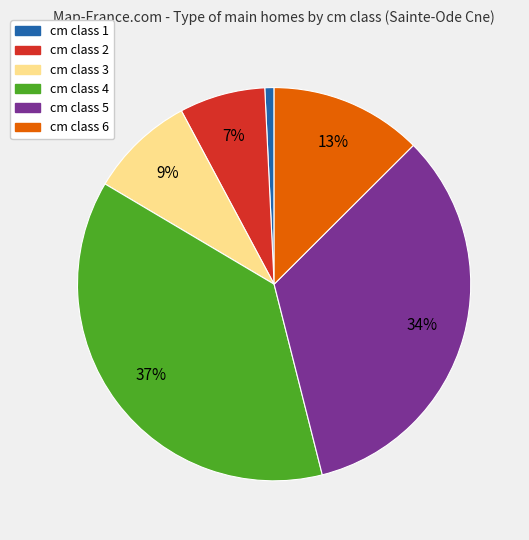

To the nearest percent, what is the average slice percentage?

17%